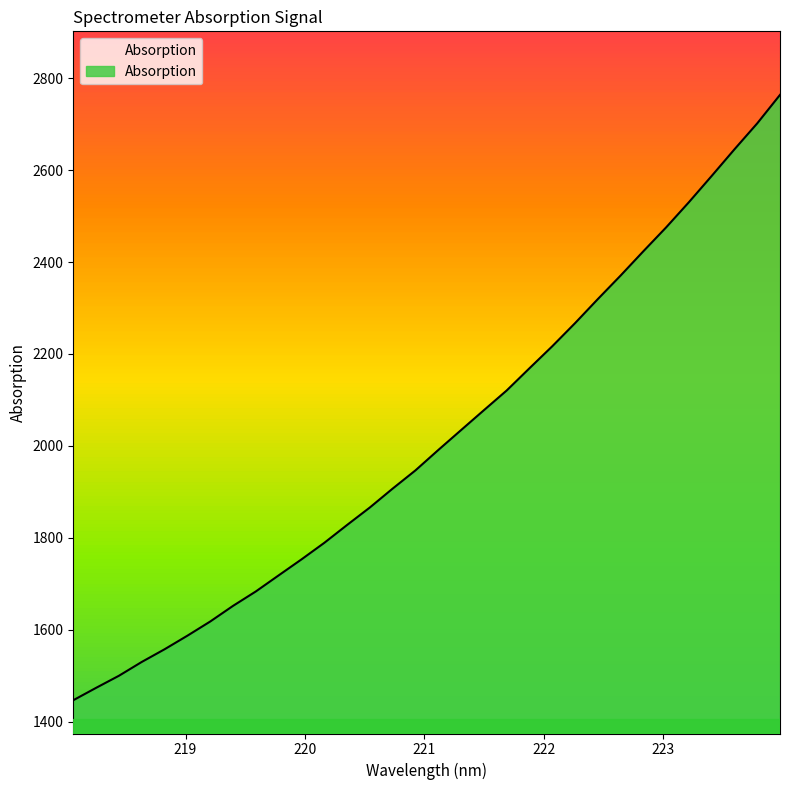

What is the greatest value displayed?

2763.5